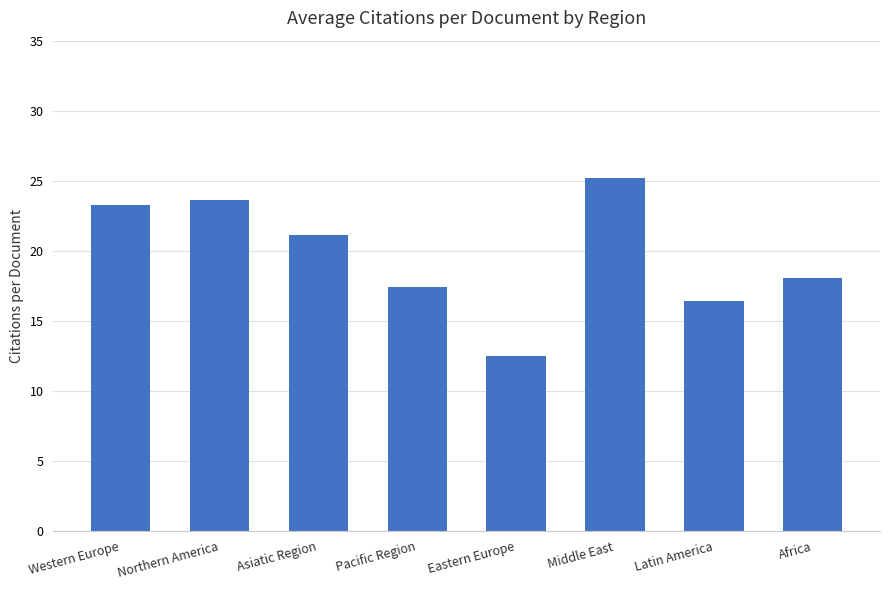

At which category does the chart reach its minimum across all series?

Eastern Europe